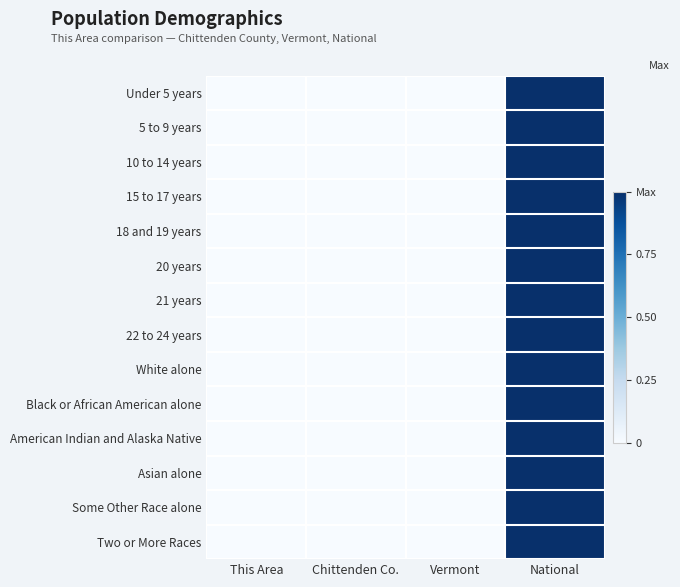

Count the number of data series in this chart.

14